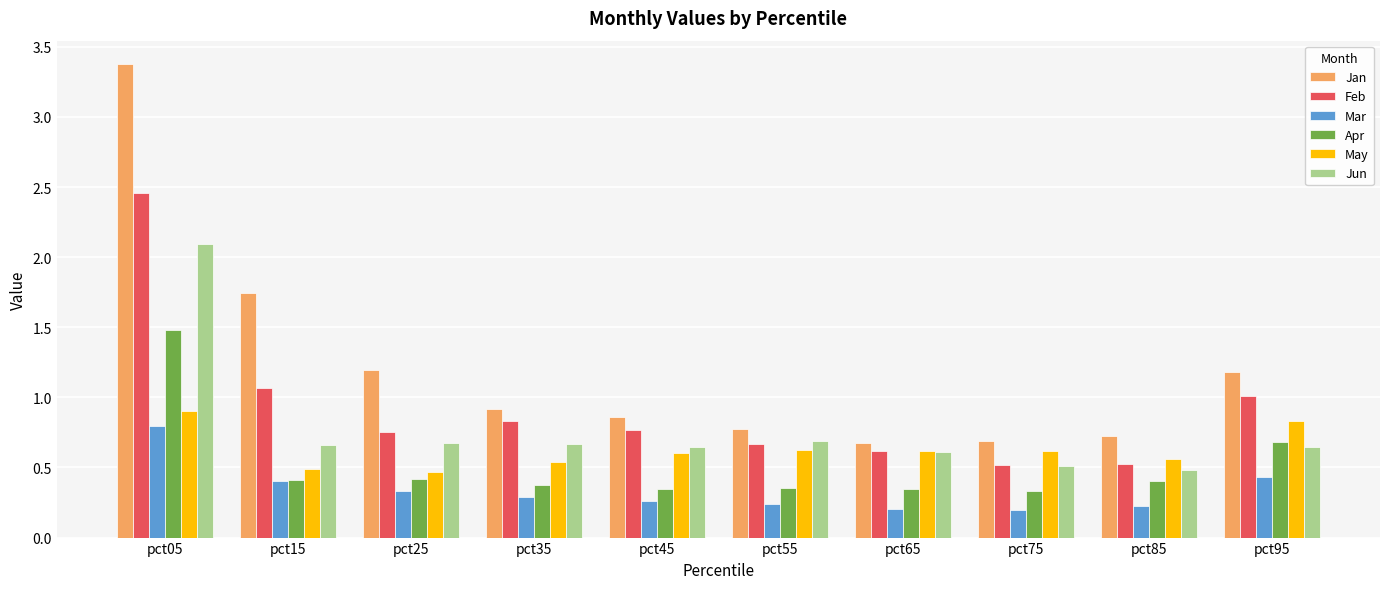

The Mar series shows 0.2 at pct65. True or false?

True